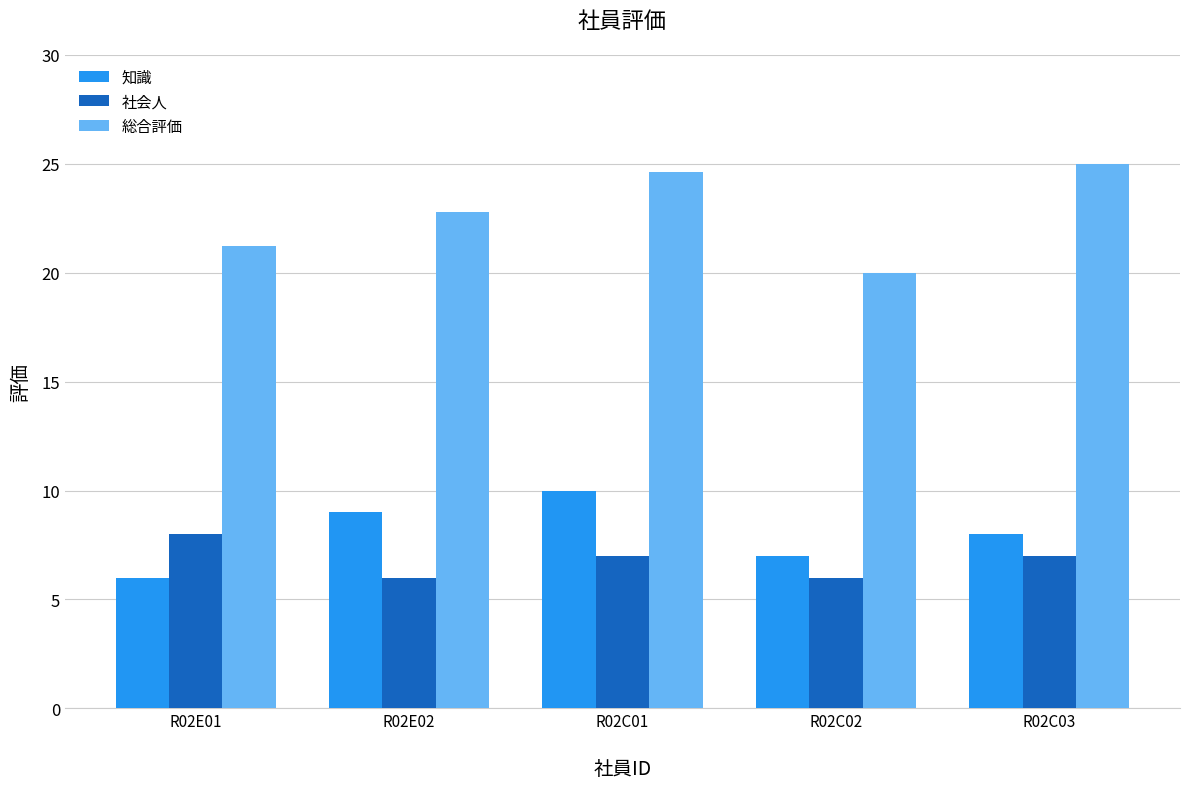

How many series are shown in this chart?

3